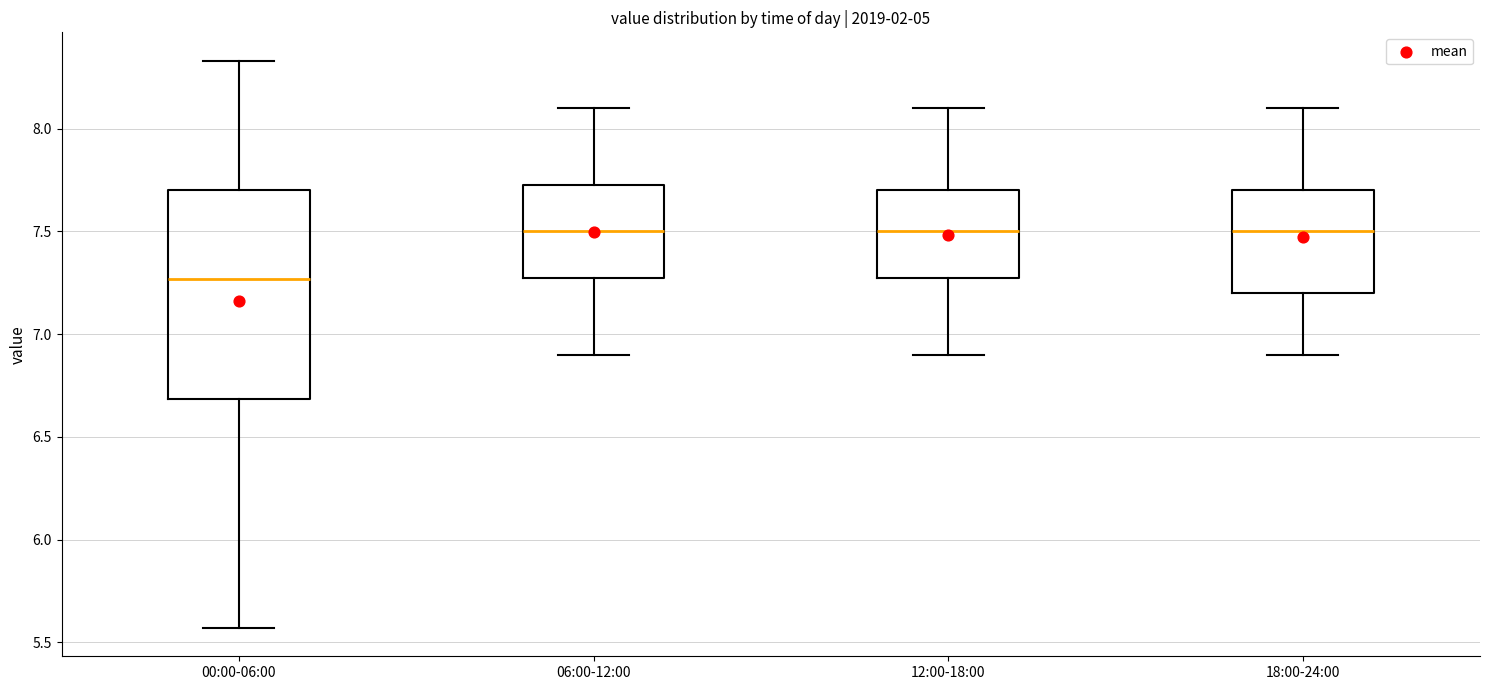

Comparing the boxes themselves (not the whiskers), which one is the tallest?

00:00-06:00